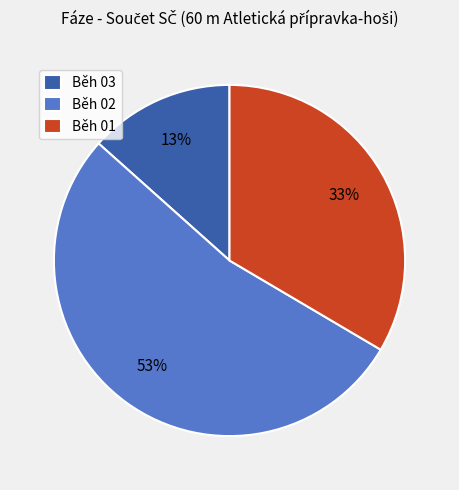

What is the smallest slice in the pie chart?

Běh 03